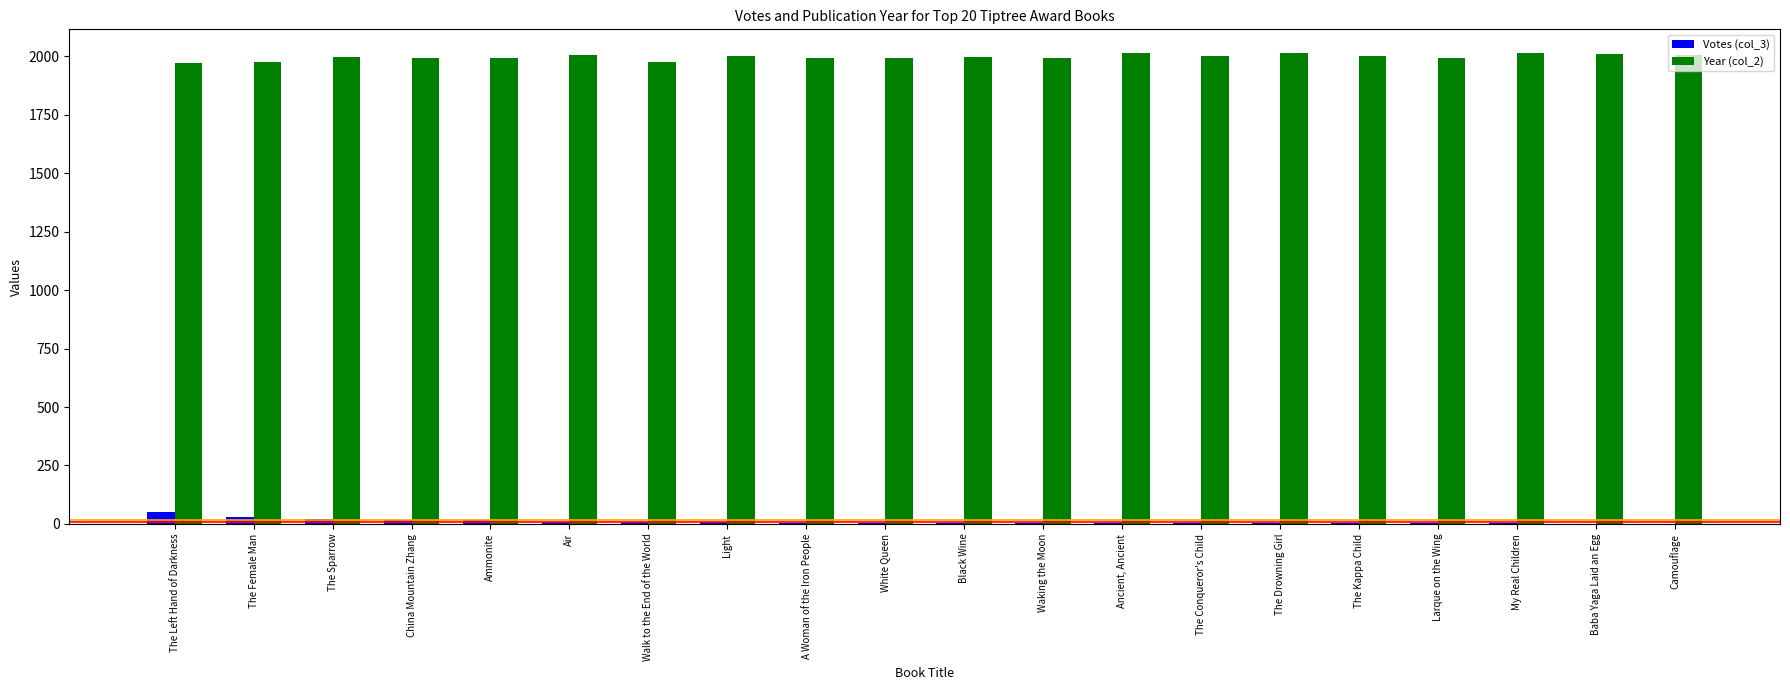

How many data points does each series have?

20